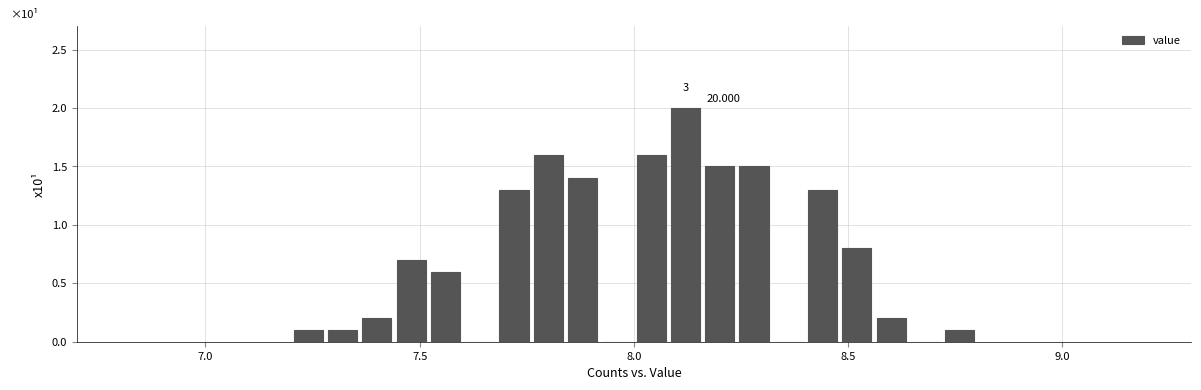

Around what value on the x-axis is the tallest bar? Give the approximate position of its centre, as read against the axis.

8.10